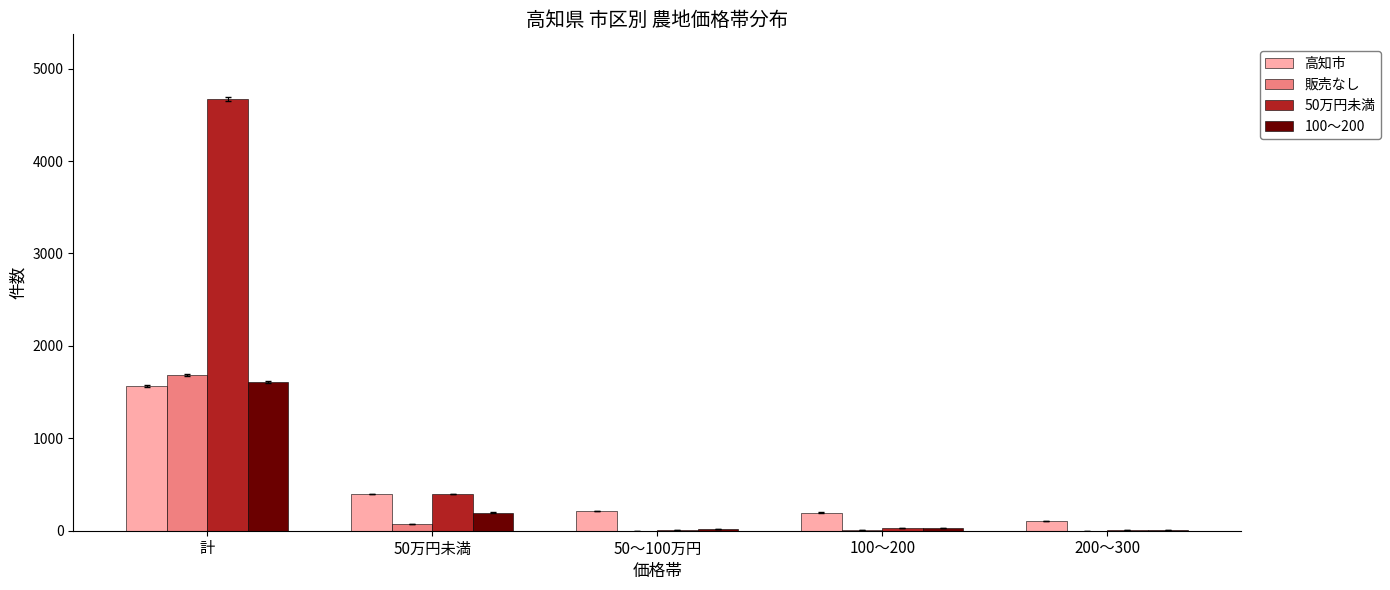

Is the value of 50万円未満 at 計 greater than the value of 100～200 at 50万円未満?

Yes